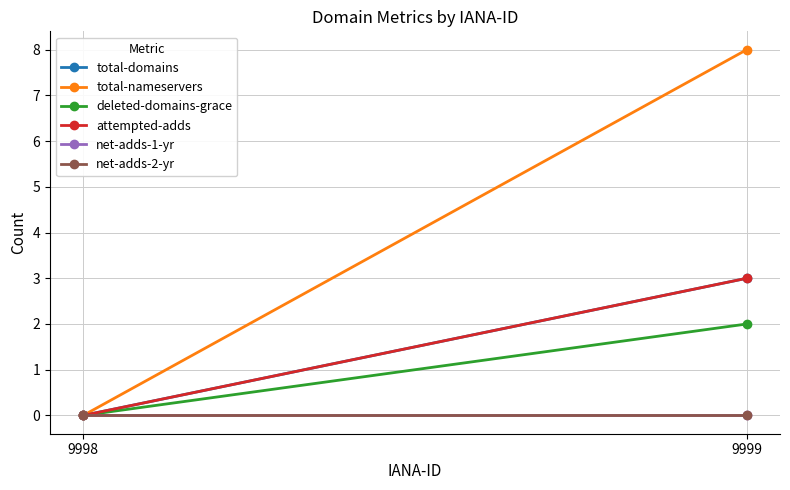

True or false: total-domains has a value of 1 at 9998.

False